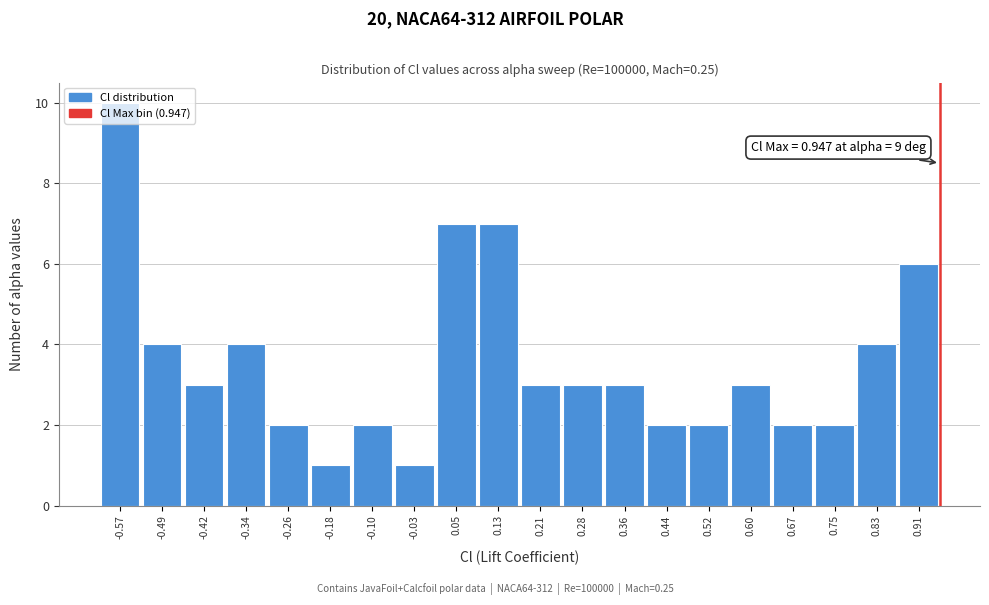

Which range on the x-axis has the tallest bar?

-0.61 to -0.53